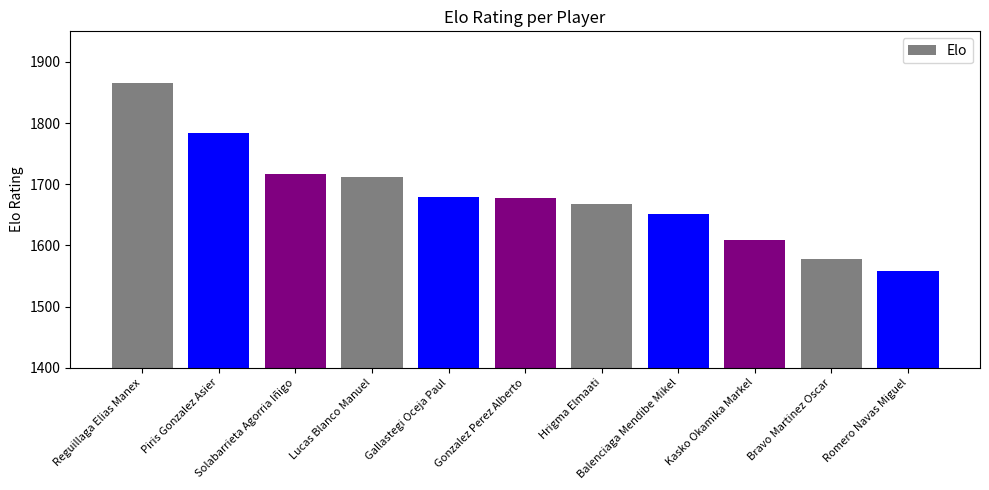

The chart shows a value of 2451 at Solabarrieta Agorria Iñigo. True or false?

False